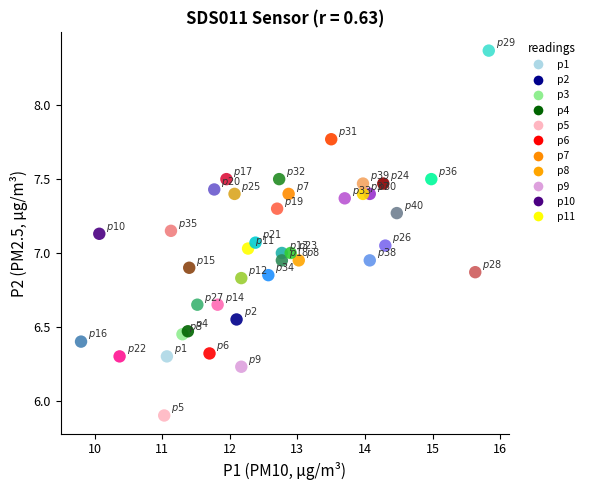

What is the range of Y values (max minus min)?

2.5